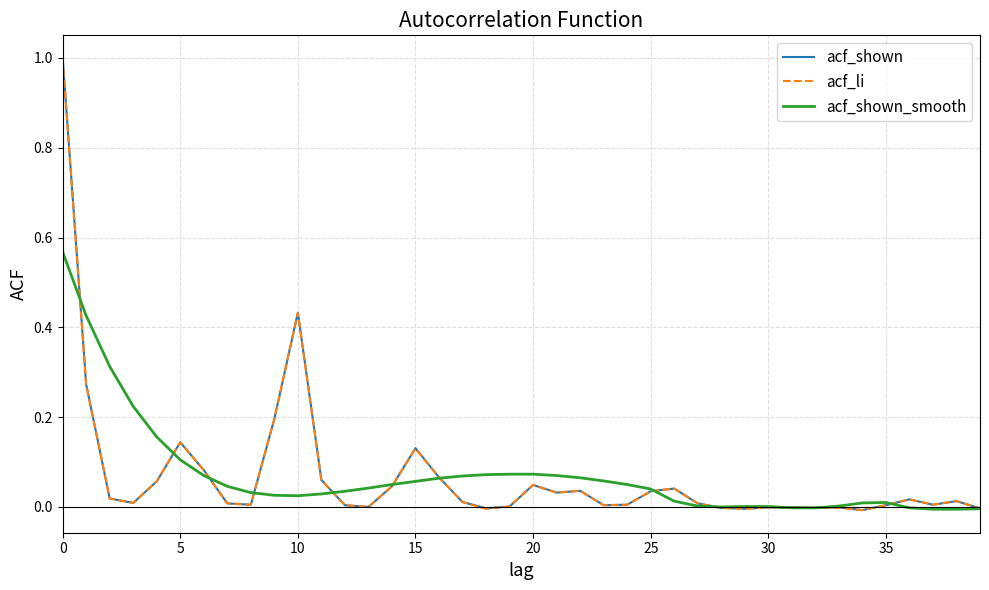

The value of acf_shown_smooth at 30 is 0.0. True or false?

True